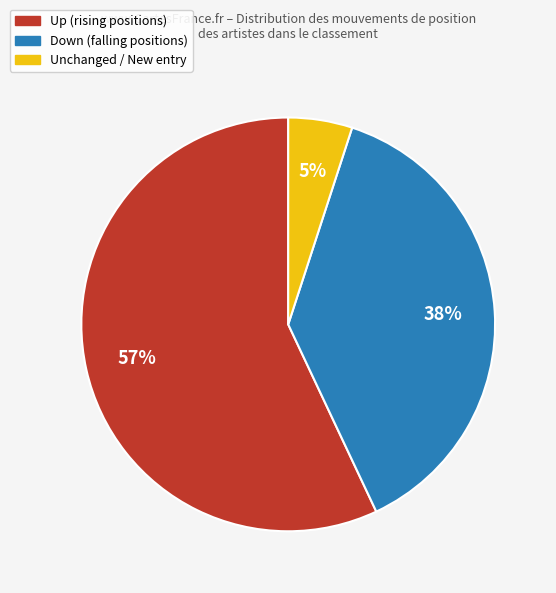

Is there a majority slice in this chart?

Yes